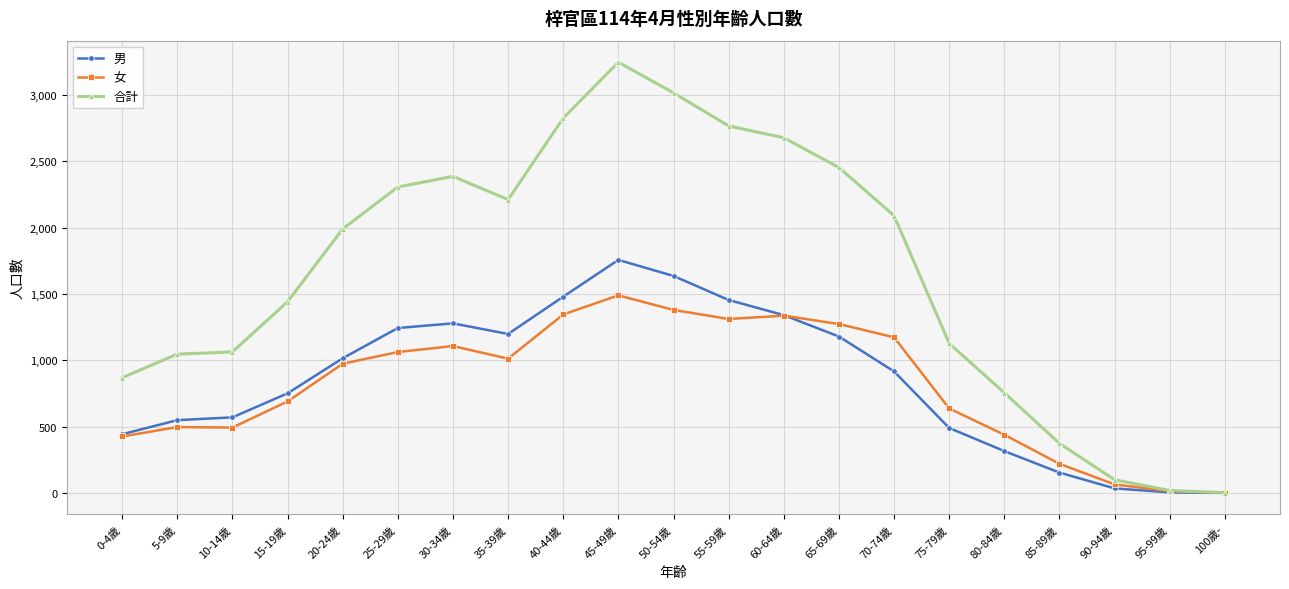

What is the label of the 1st point from the left?

0-4歲